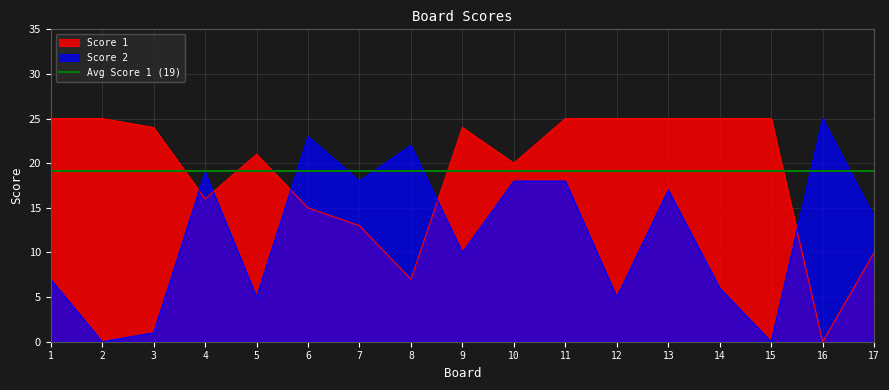

Where is Score 2 nearest to the value 12?

9